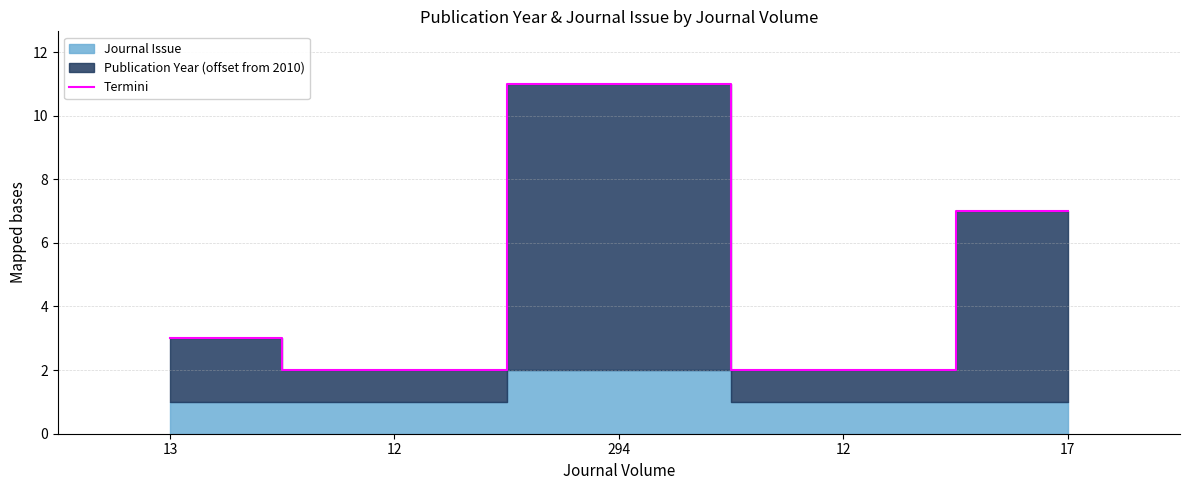

Between 12 and 17, which is larger?

17